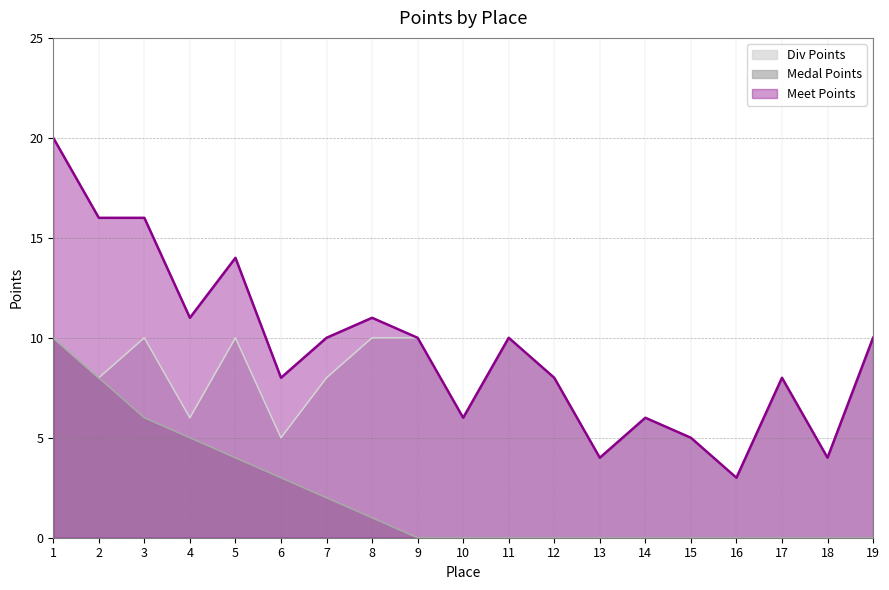

Does the chart display data point markers on the line(s)?

No